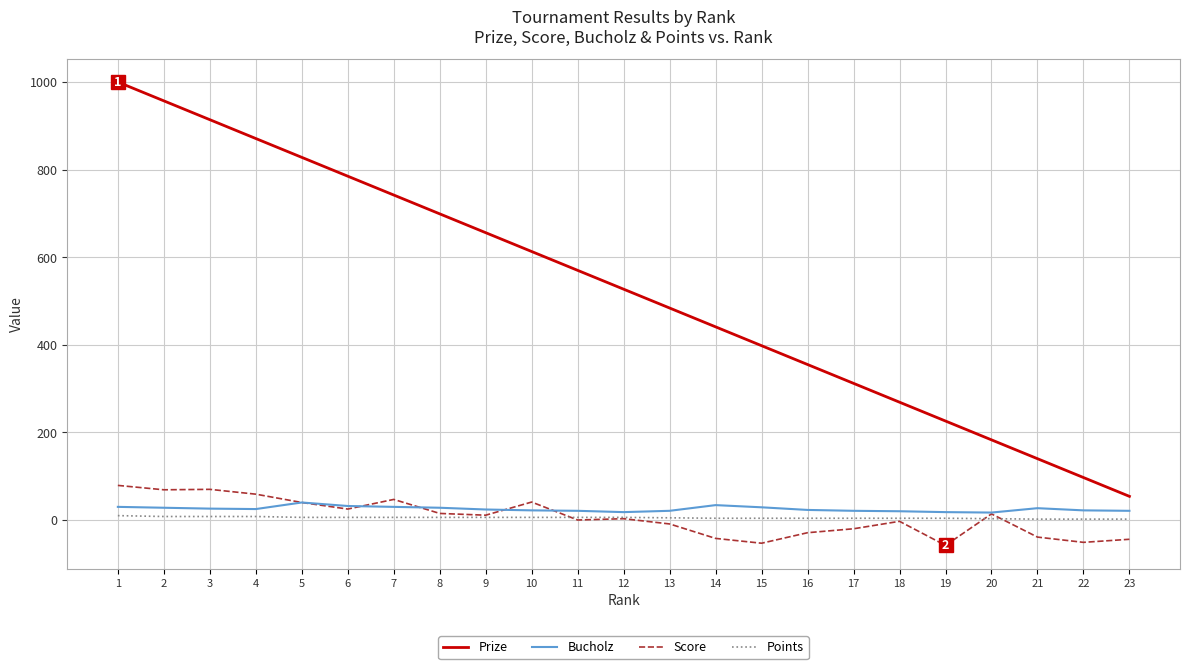

What is the smallest value displayed?

-58